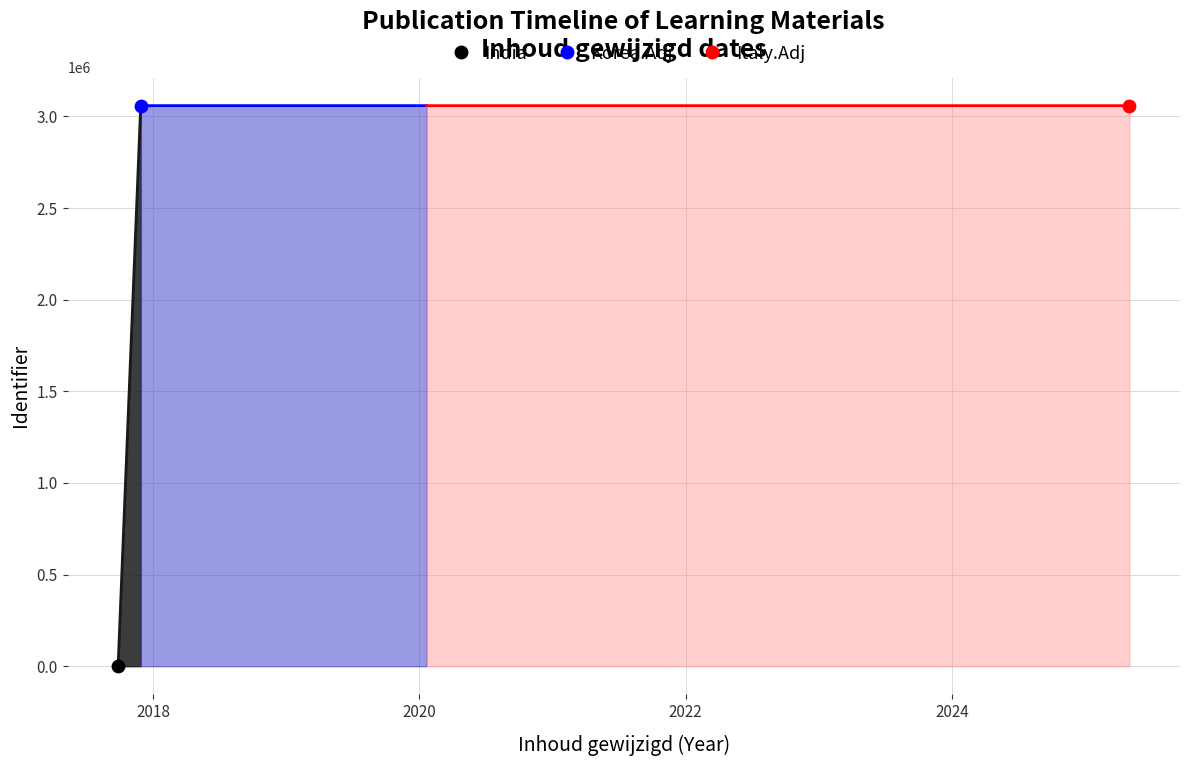

What is the change in value from 2017-09-27 to 2019-01-31?

+3058839